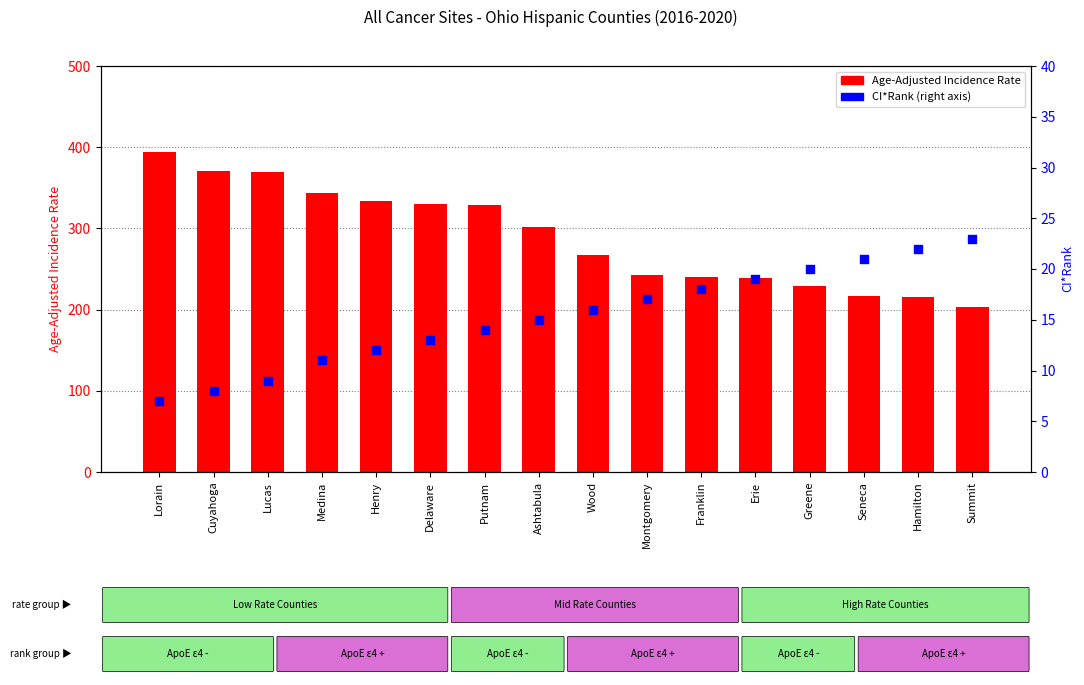

What are all the series names shown in the legend?

Age-Adjusted Incidence Rate, CI*Rank